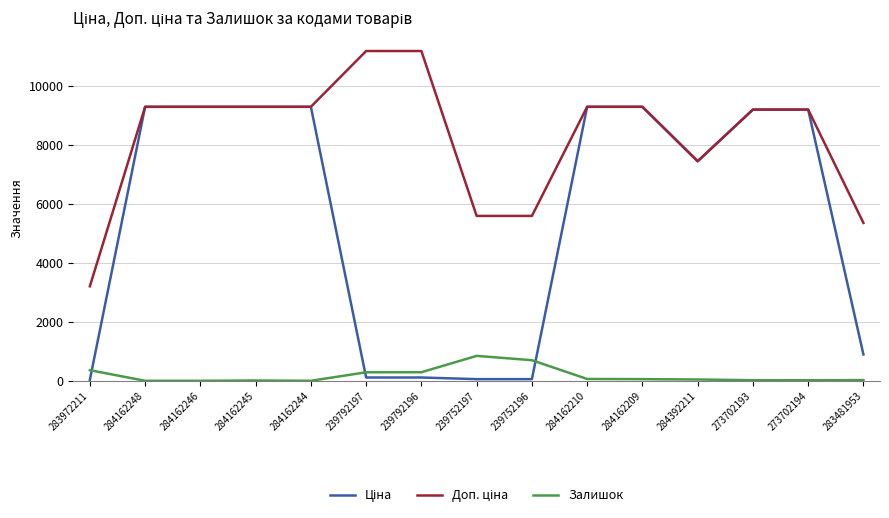

The Залишок series shows 20.0 at 273702193. True or false?

True